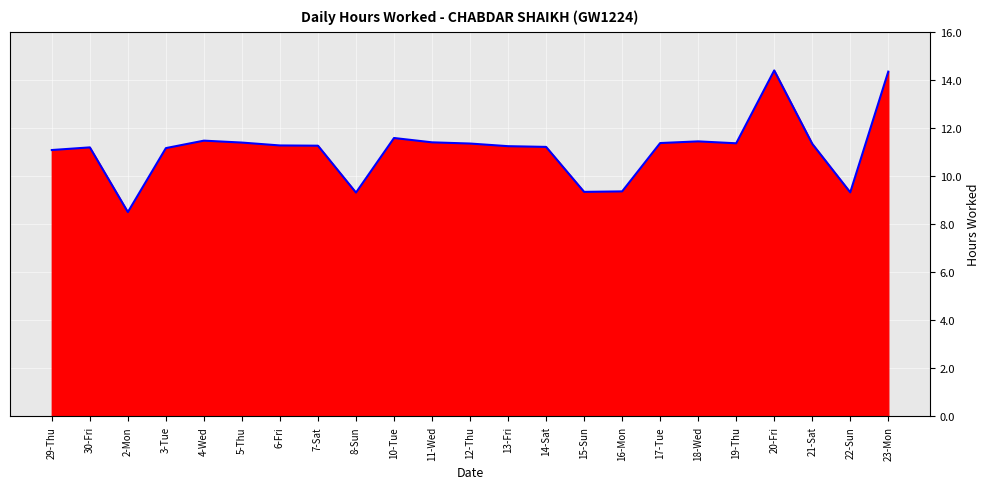

How many lines are shown in the chart?

1